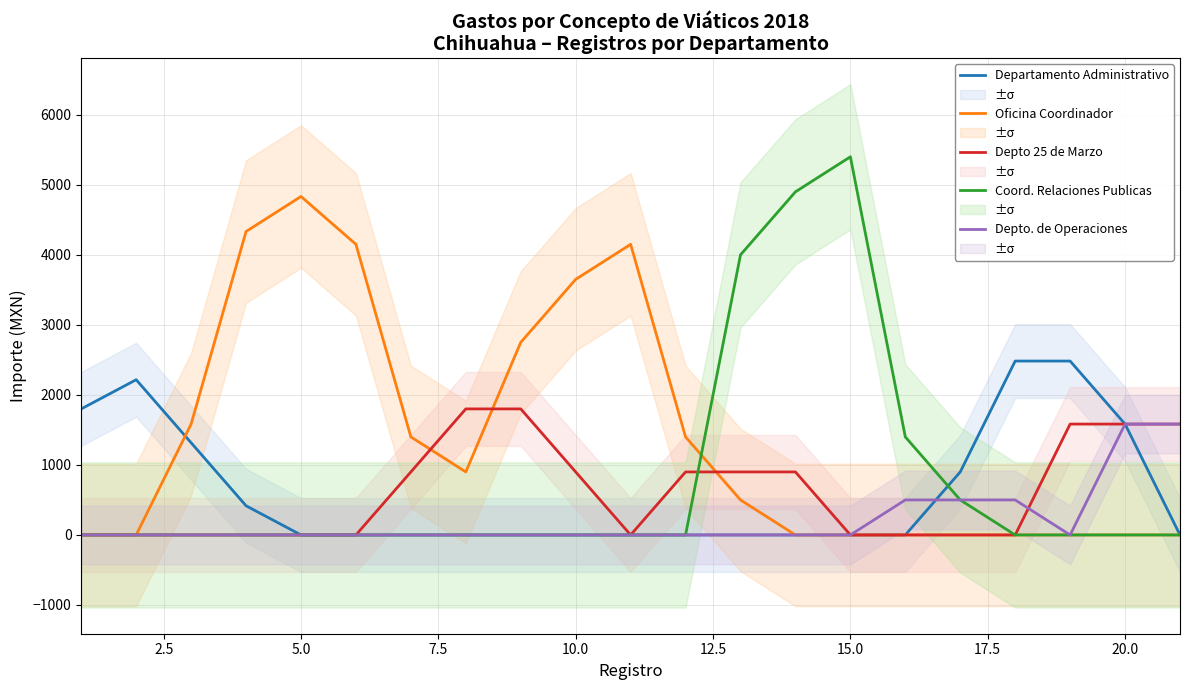

Count the number of categories in the chart.

21